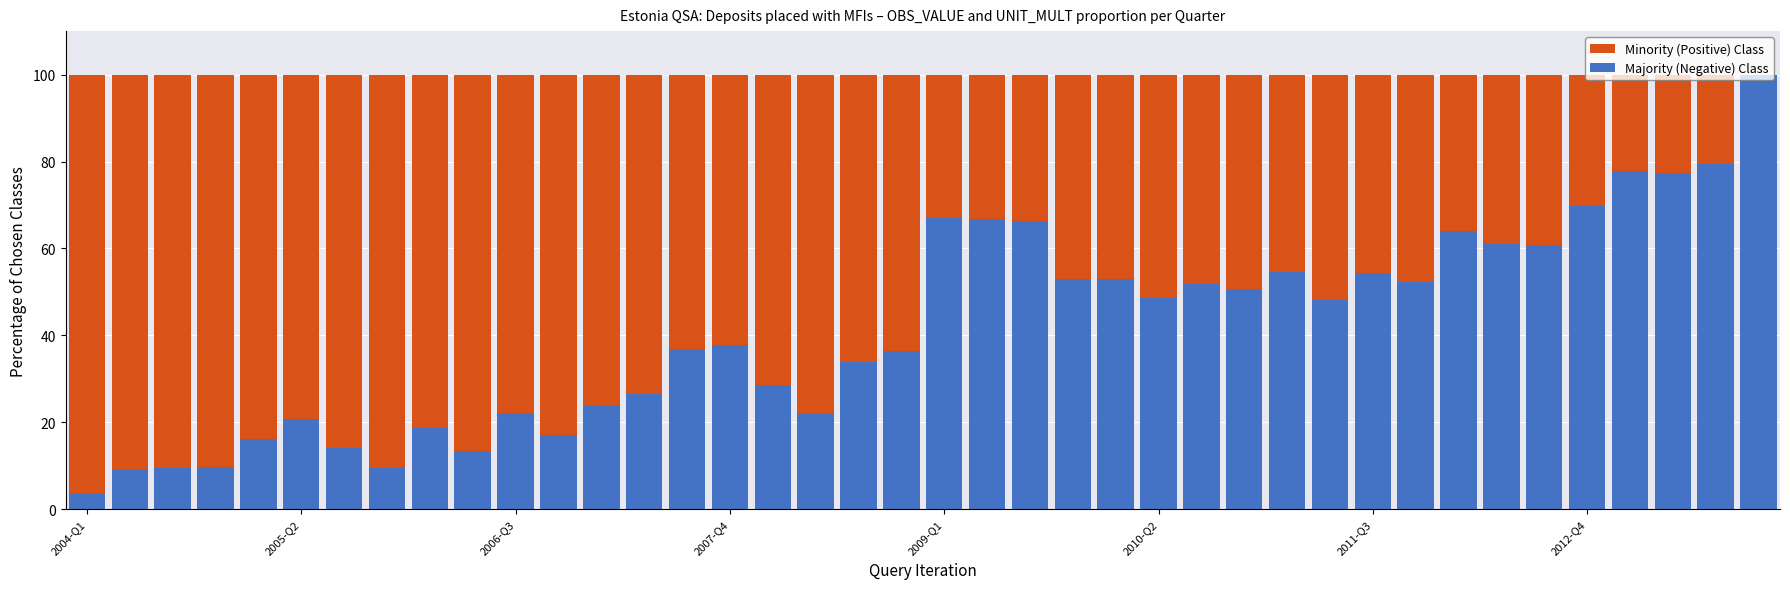

Which series has the largest range (max minus min)?

Majority (Negative) Class